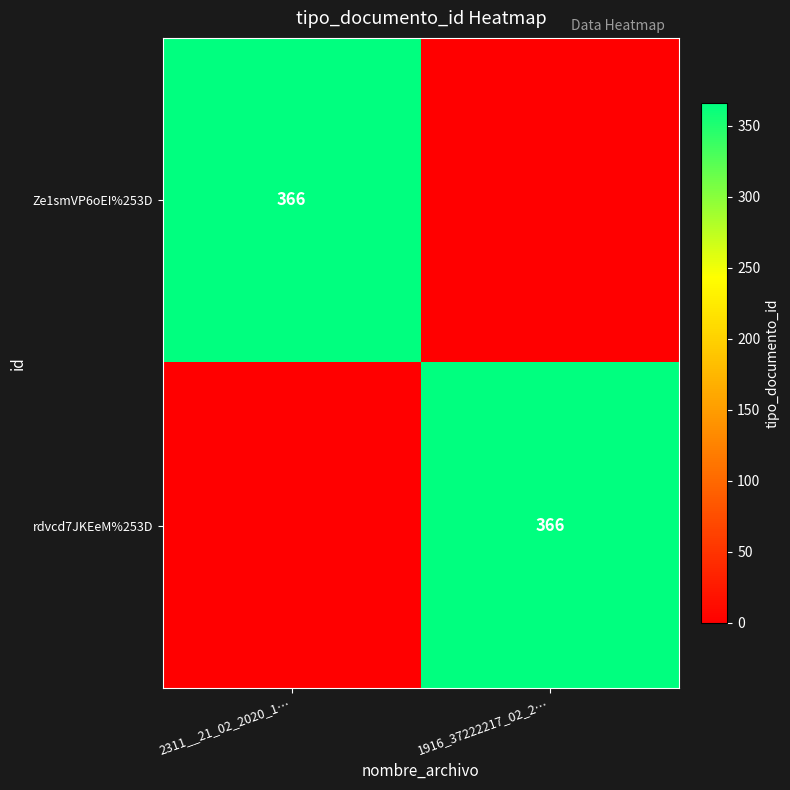

The Ze1smVP6oEI%253D series shows 366 at 2311__21_02_2020_1…. True or false?

True